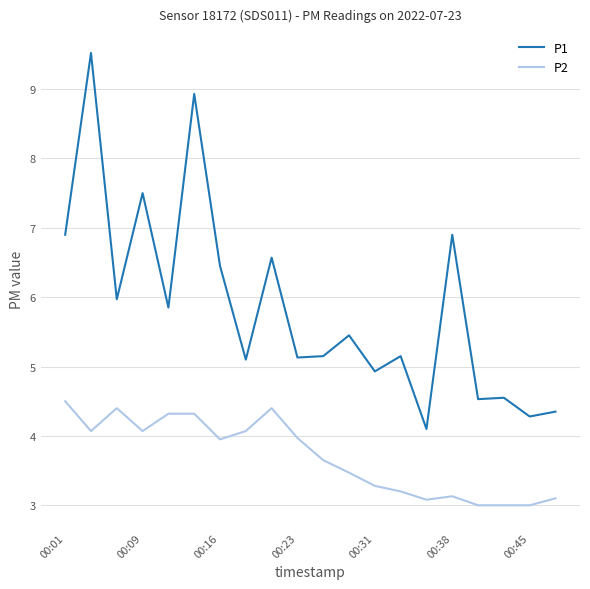

True or false: P1 and P2 cross at least once.

False